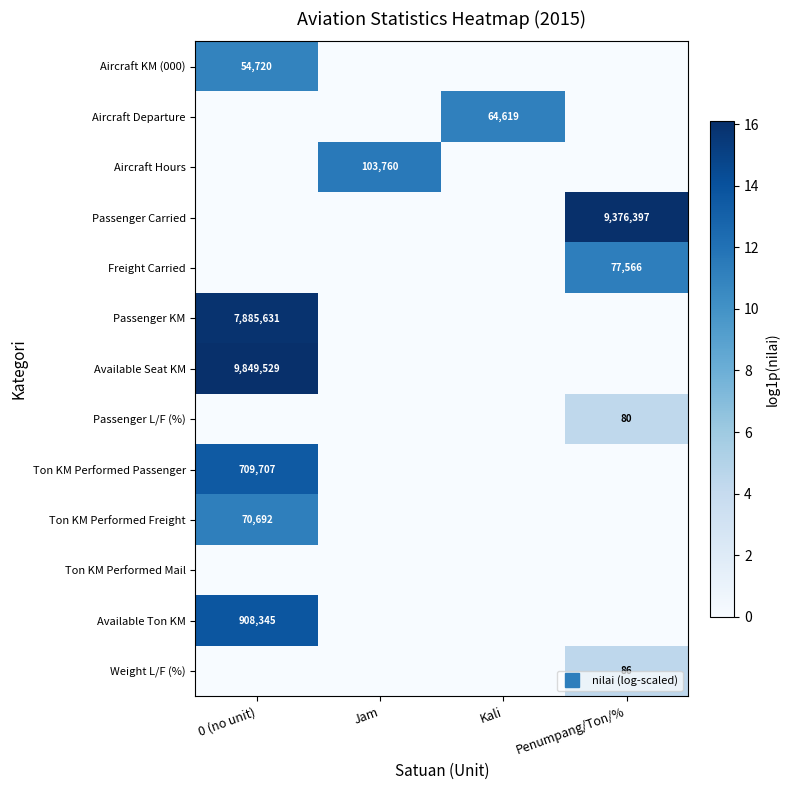

Between Jam and Penumpang/Ton/%, which is larger?

Jam